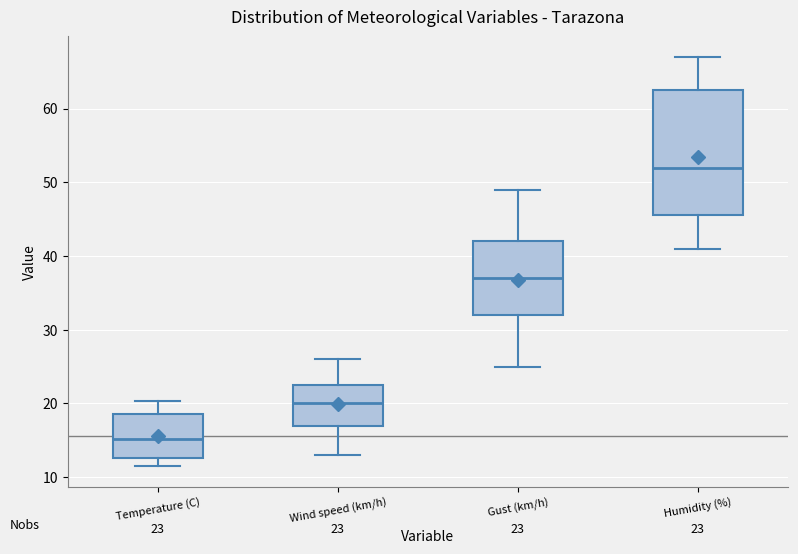

Comparing the boxes themselves (not the whiskers), which one is the tallest?

Humidity (%)